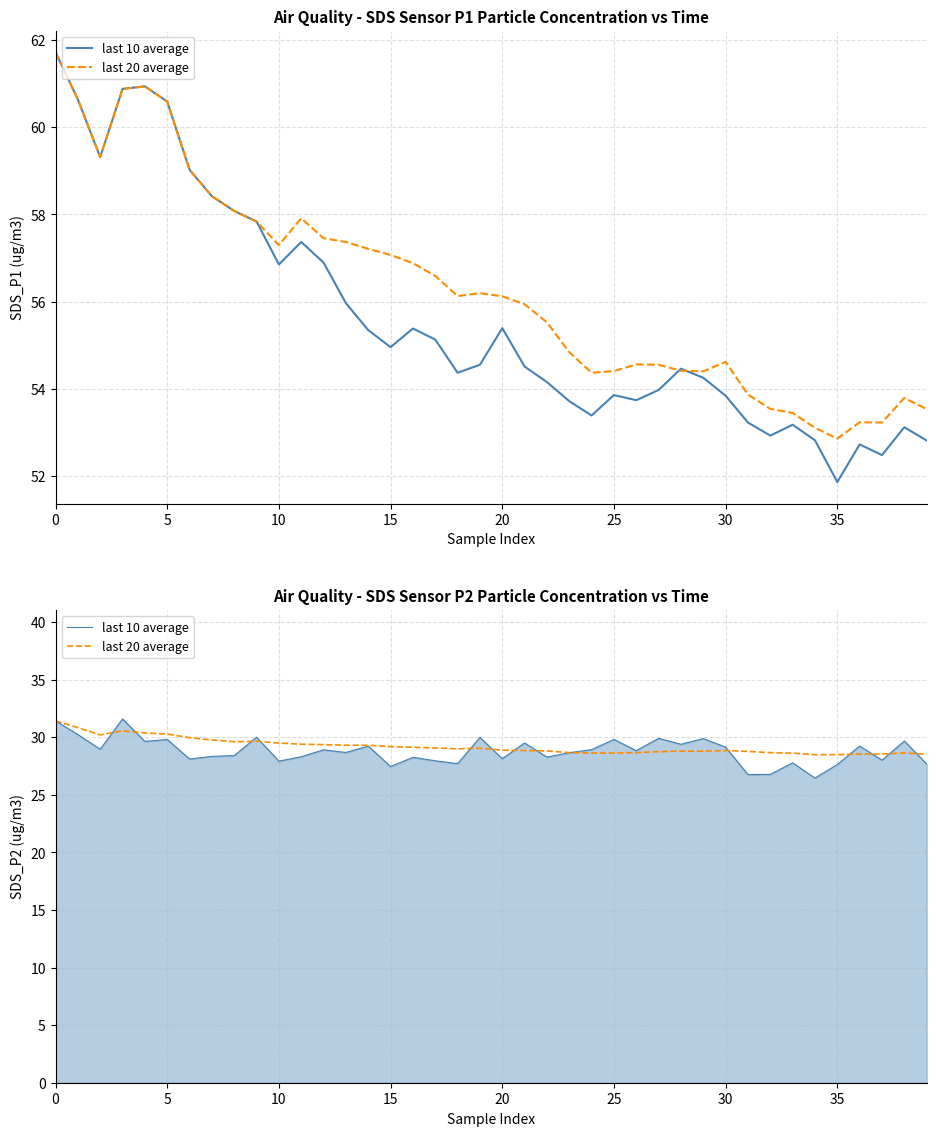

What is the average value of the last 20 average series?

29.2